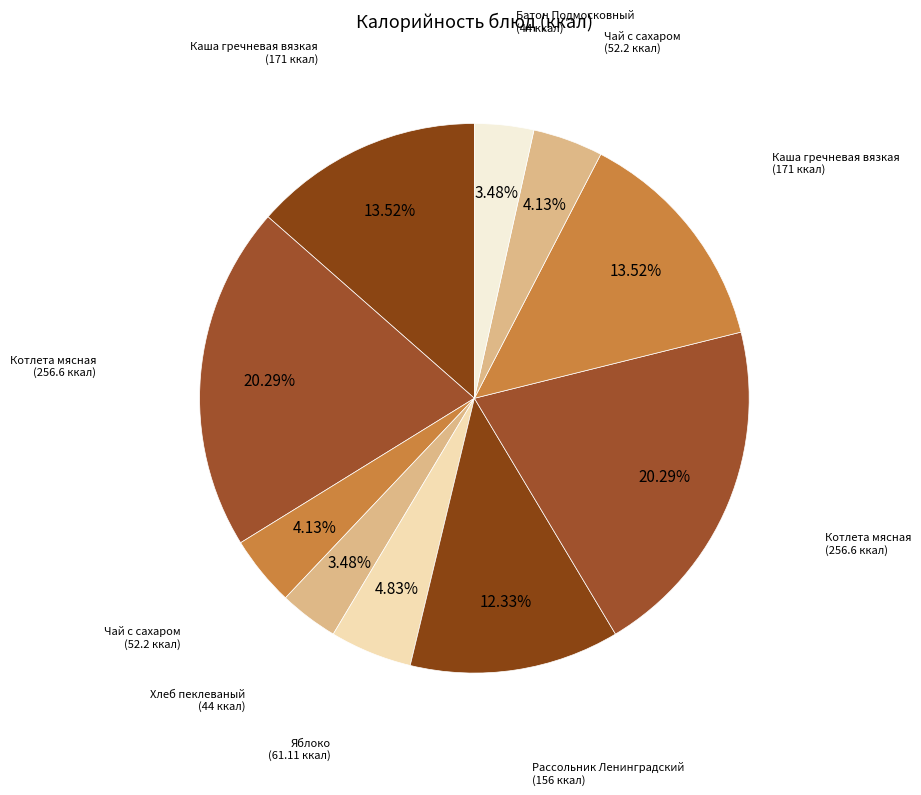

What is the largest slice in the pie chart?

Котлета мясная (завтрак)